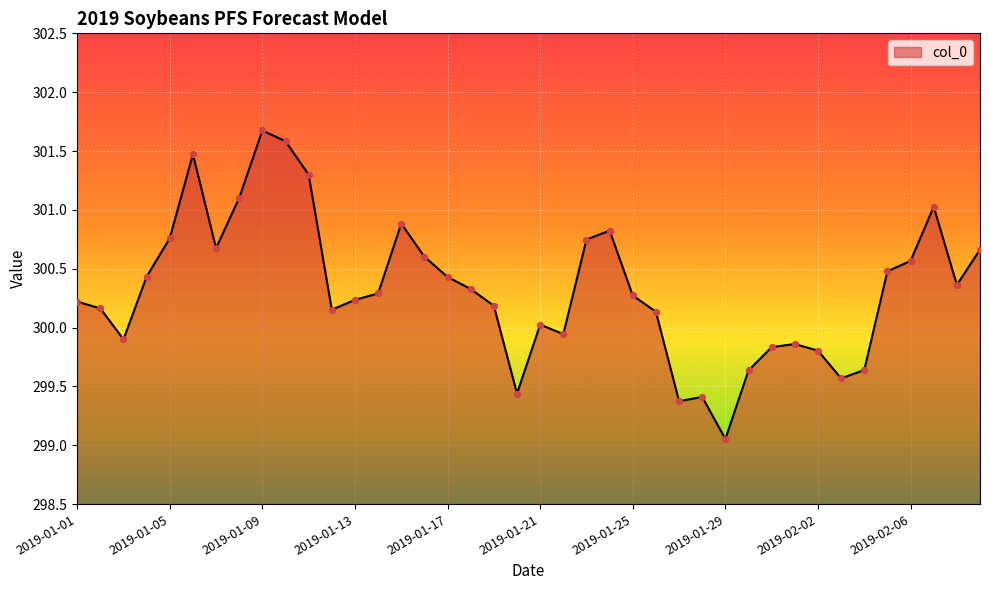

What is the maximum value shown in the chart?

301.7